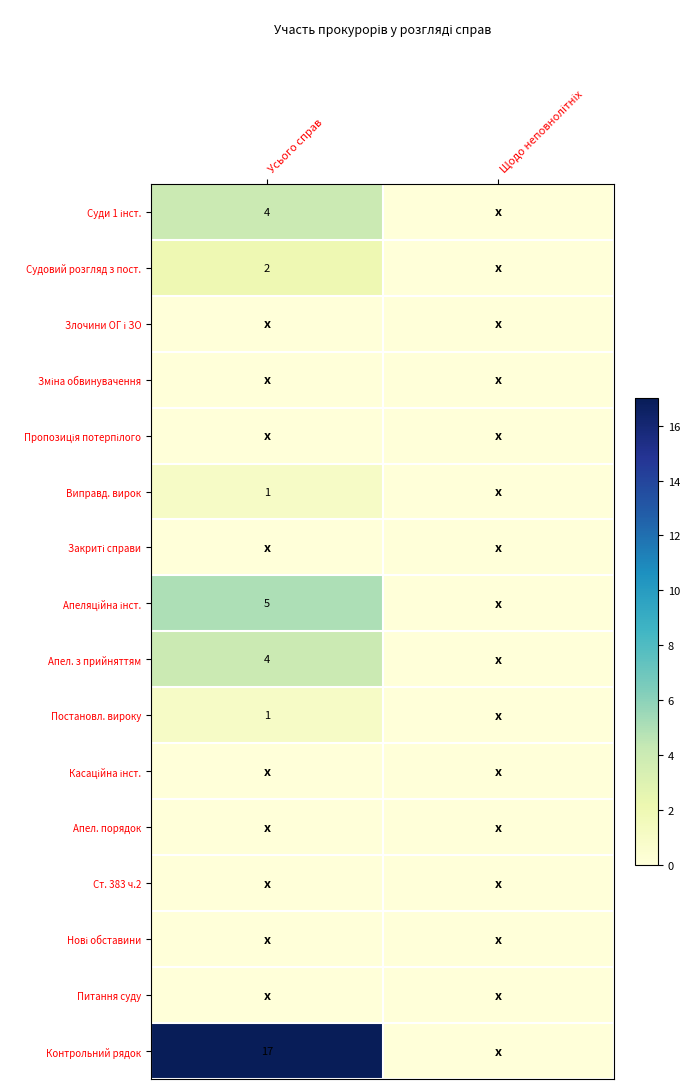

Is it true that Судовий розгляд з пост. equals -1 at Щодо неповнолітніх?

False